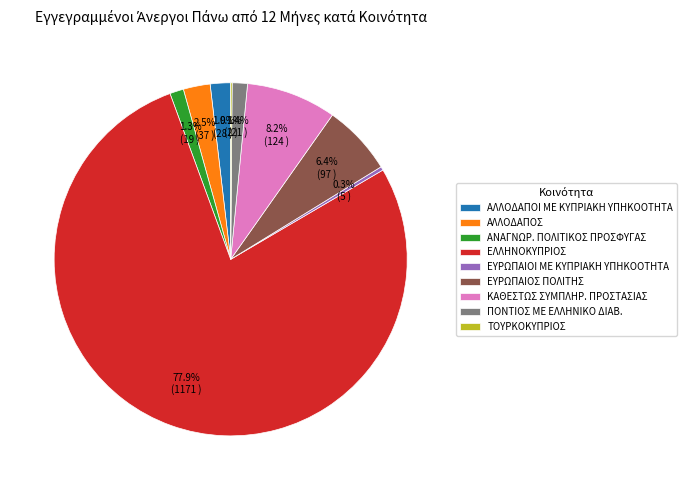

Does ΕΛΛΗΝΟΚΥΠΡΙΟΣ represent more than half of the total?

Yes